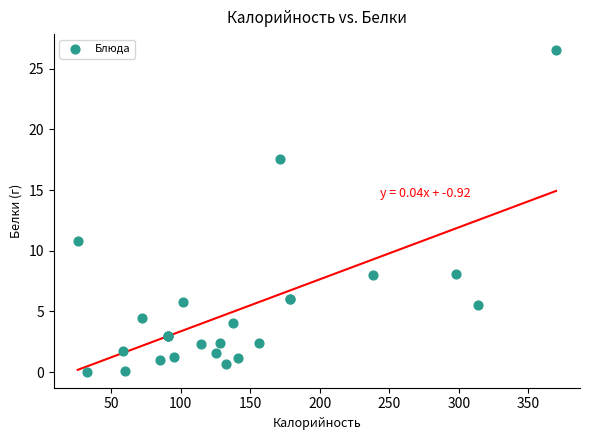

What Y value in the scatter plot is closest to 13?

10.8